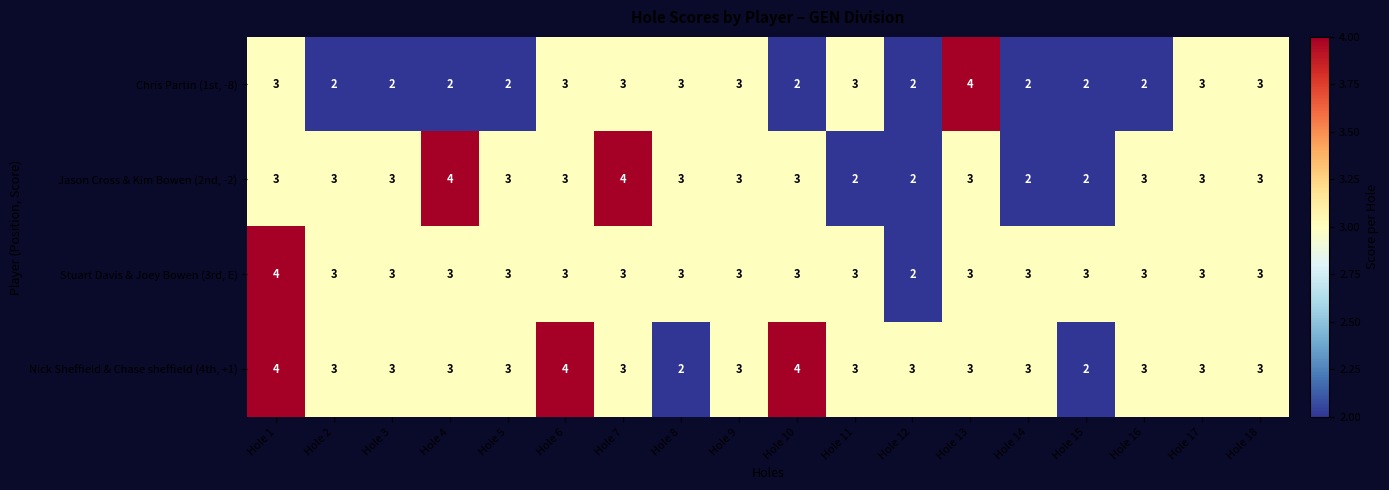

Where does the Nick Sheffield & Chase sheffield (4th, +1) series first go above 3?

Hole 1